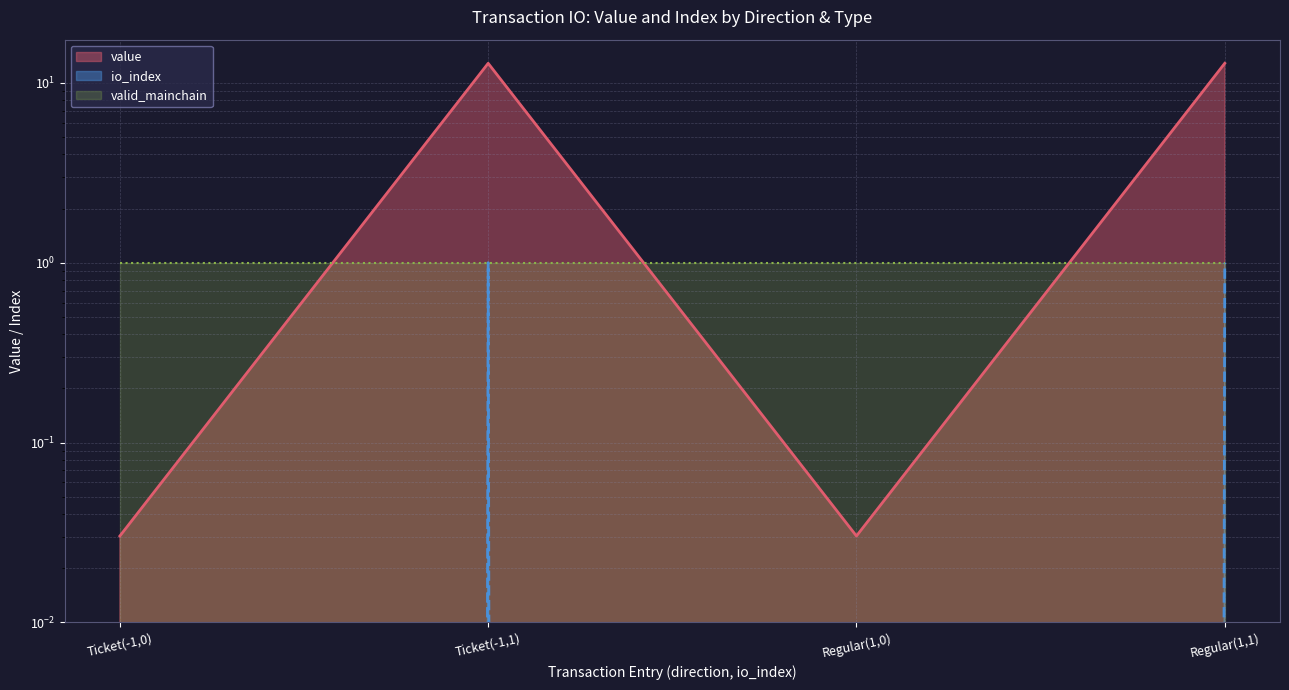

What is the label of the 3rd point from the left?

Regular(1,0)